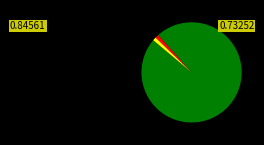

Is there a majority slice in this chart?

Yes